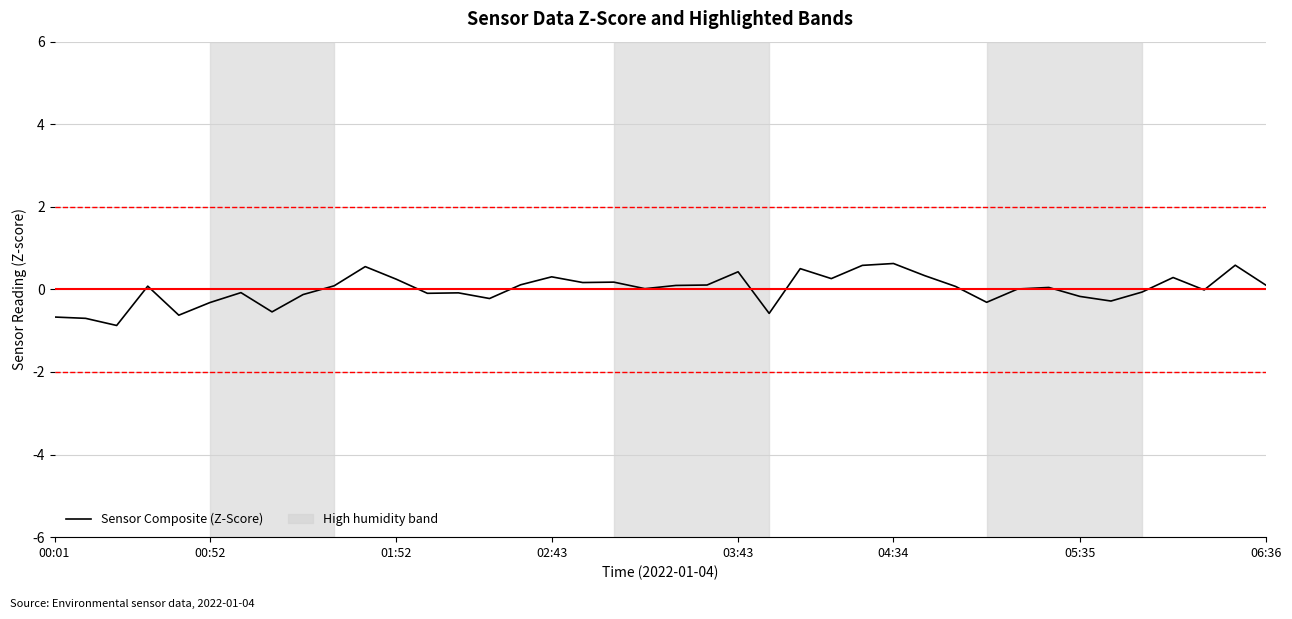

What is the minimum value shown in the chart?

-0.9